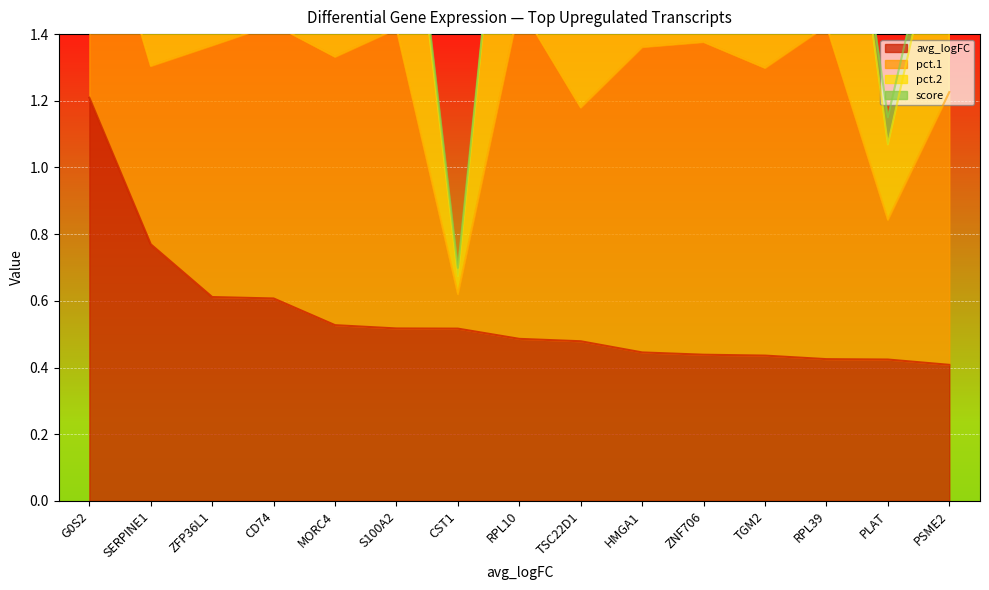

True or false: pct.1 and pct.2 cross at least once.

False